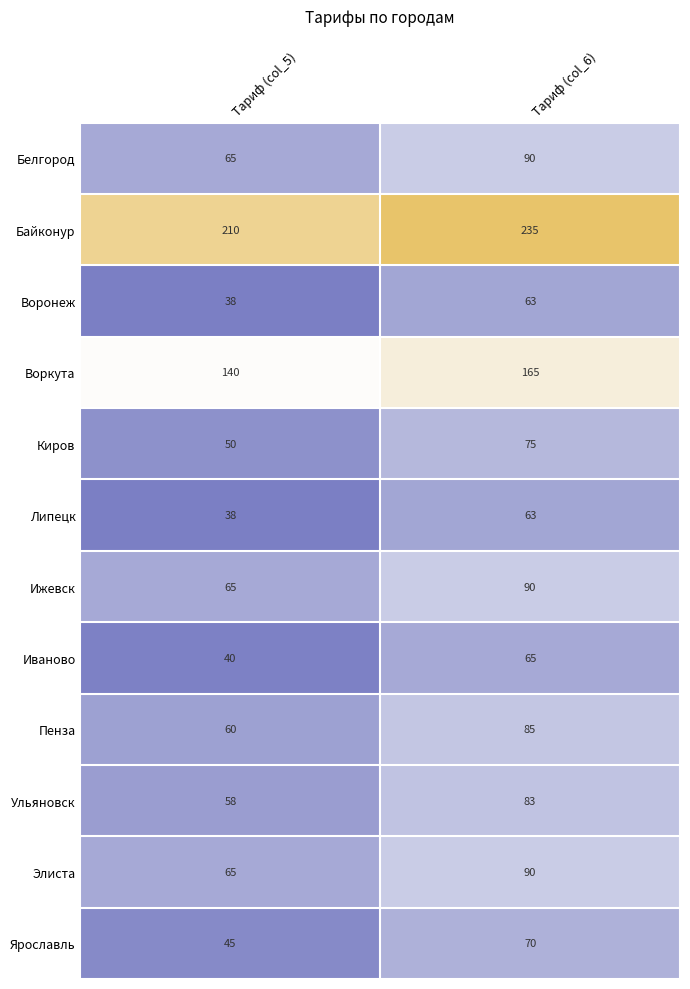

What is the sum of all Киров values?

125